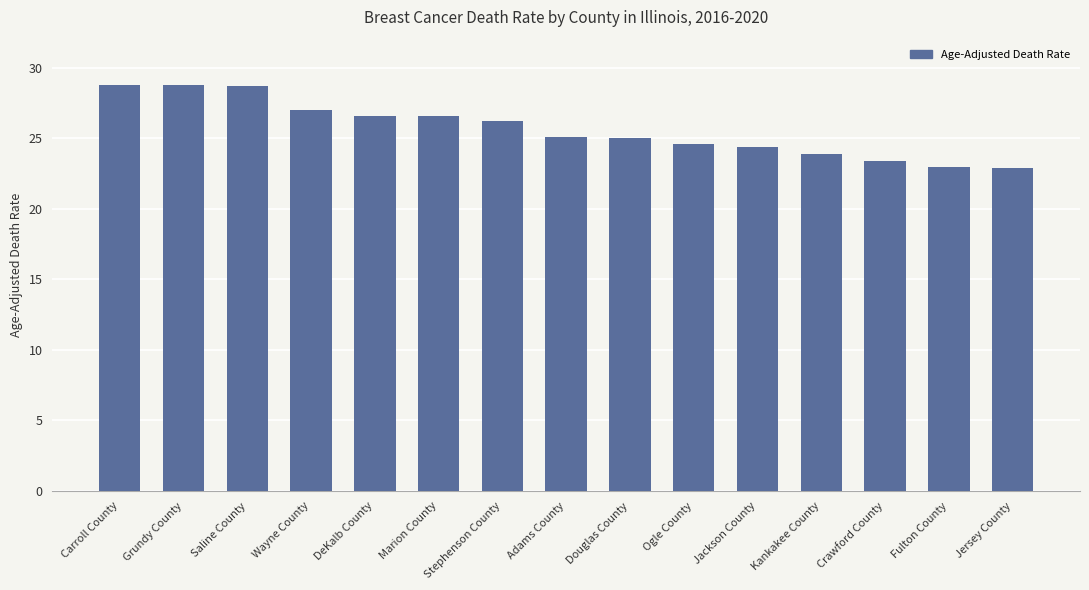

What is the minimum value shown in the chart?

22.9